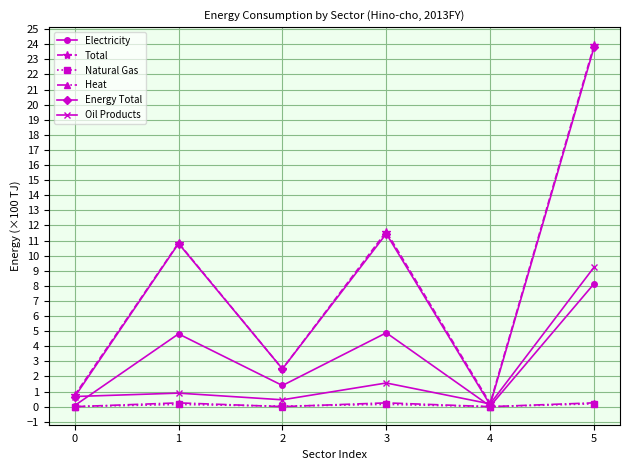

The value of Natural Gas at 4 is 0.0. True or false?

True